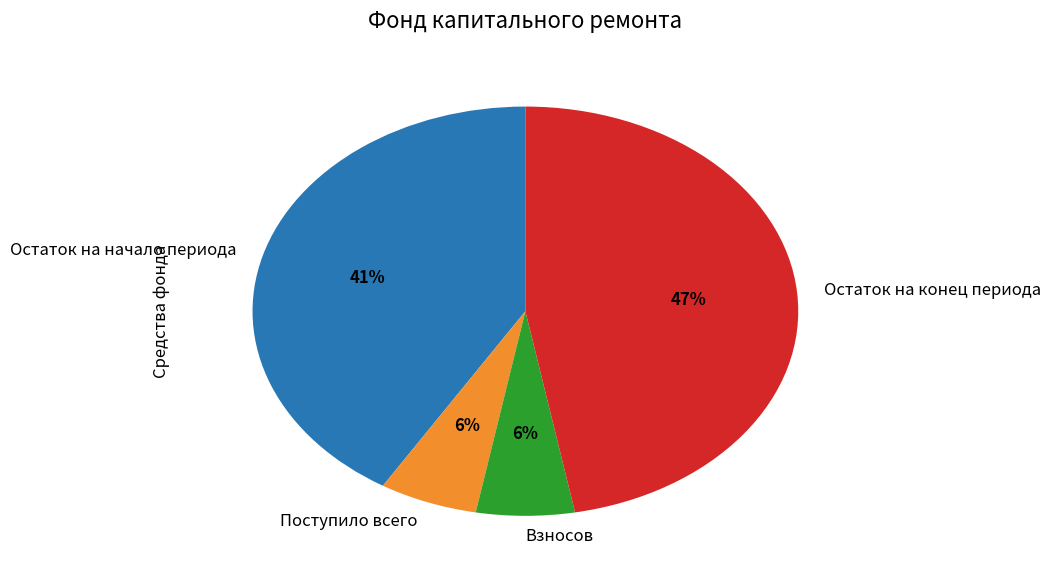

Between Остаток на конец периода and Поступило всего, which is larger?

Остаток на конец периода